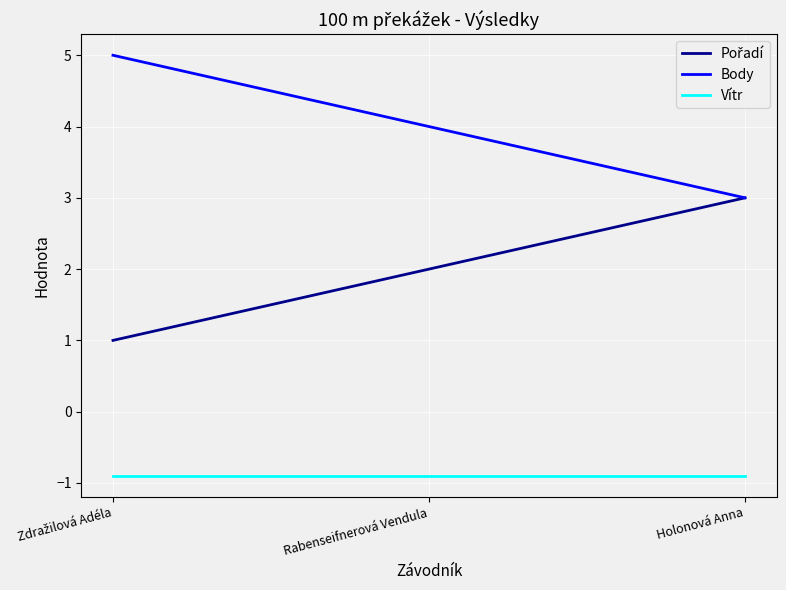

True or false: Body has a value of 5.3 at Rabenseifnerová Vendula.

False